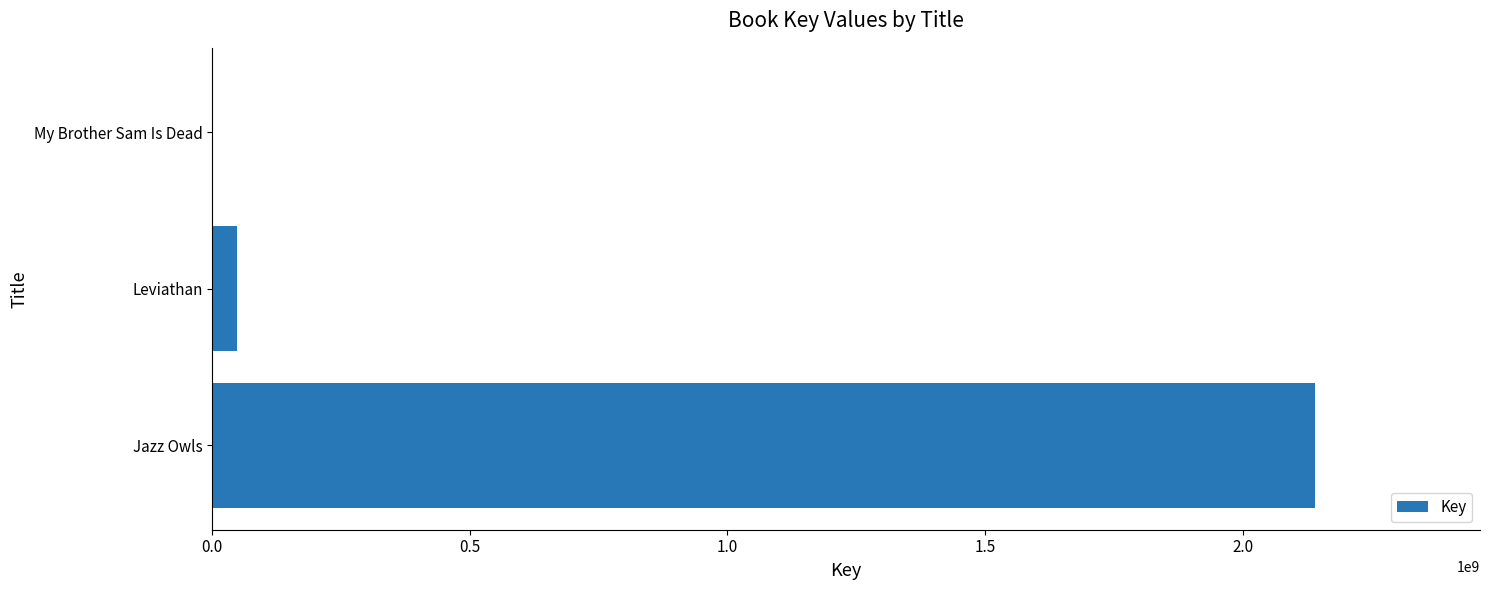

What is the greatest value displayed?

2139743685